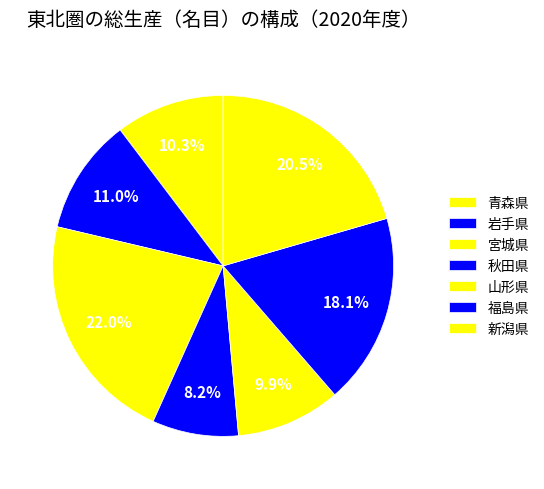

Combined, what portion of the pie is 岩手県 and 山形県?

20.9%